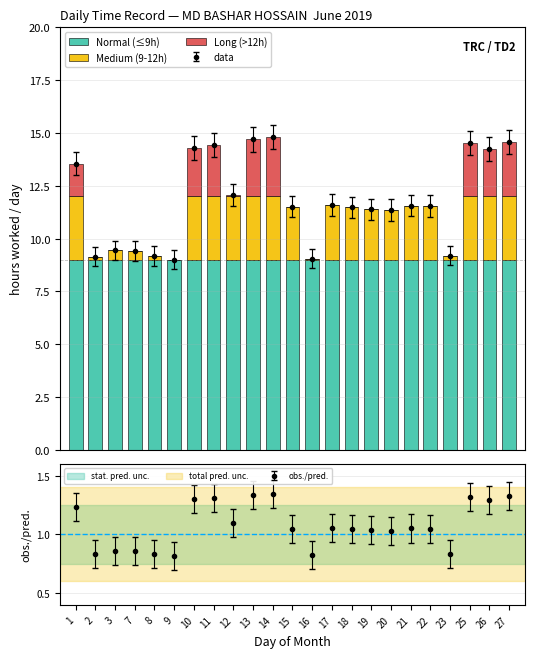

Where is Long (>12h) nearest to the value 1?

1